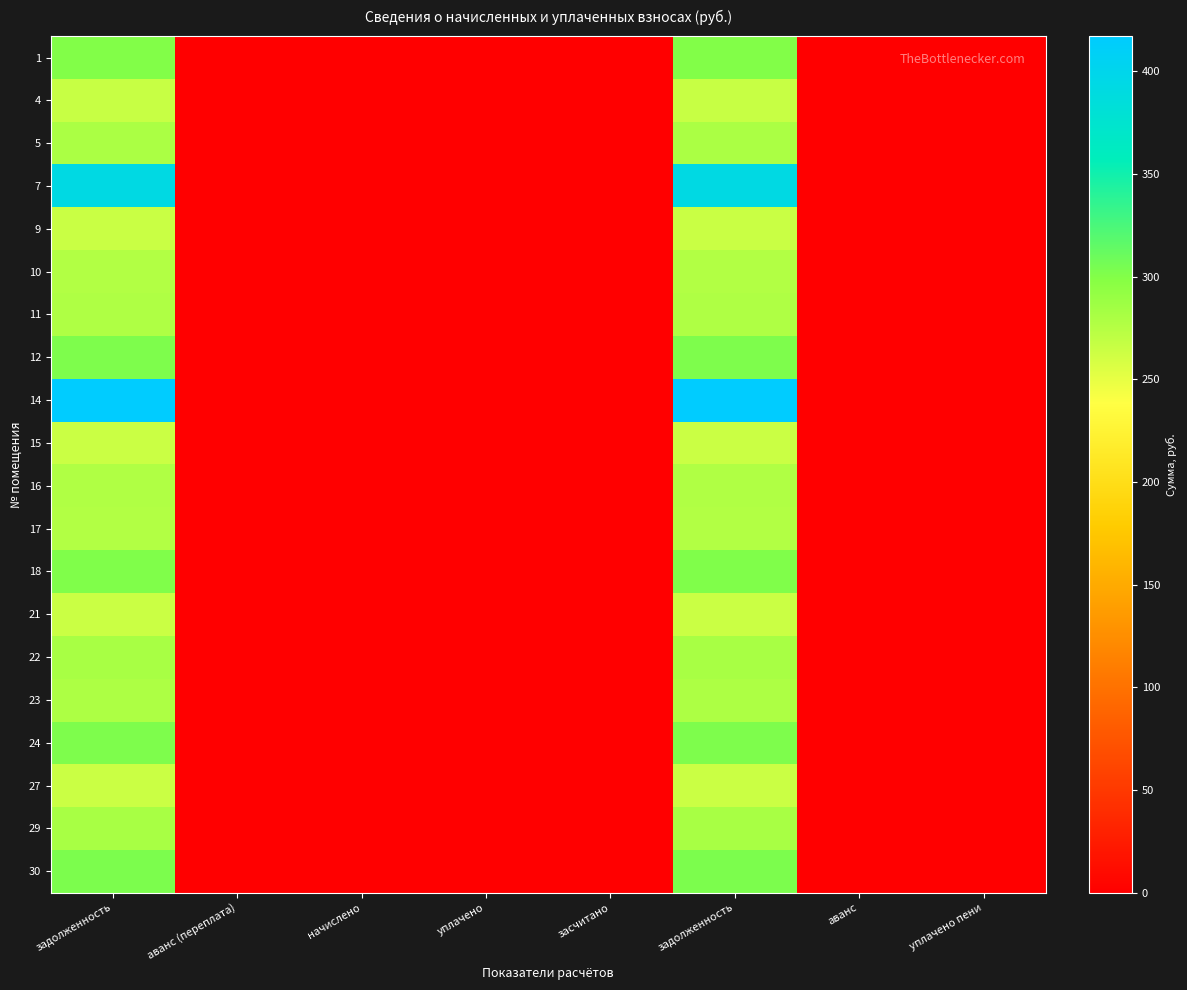

Which has a higher value, аванс (переплата) or задолженность?

задолженность